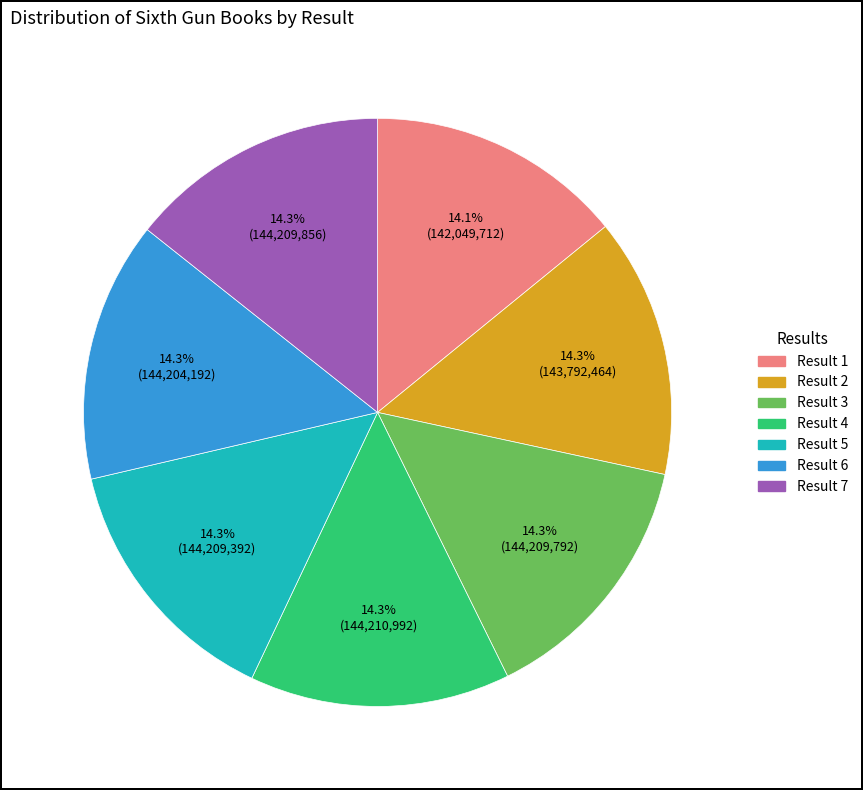

Is the sum of Result 5 and Result 2 greater than half?

No